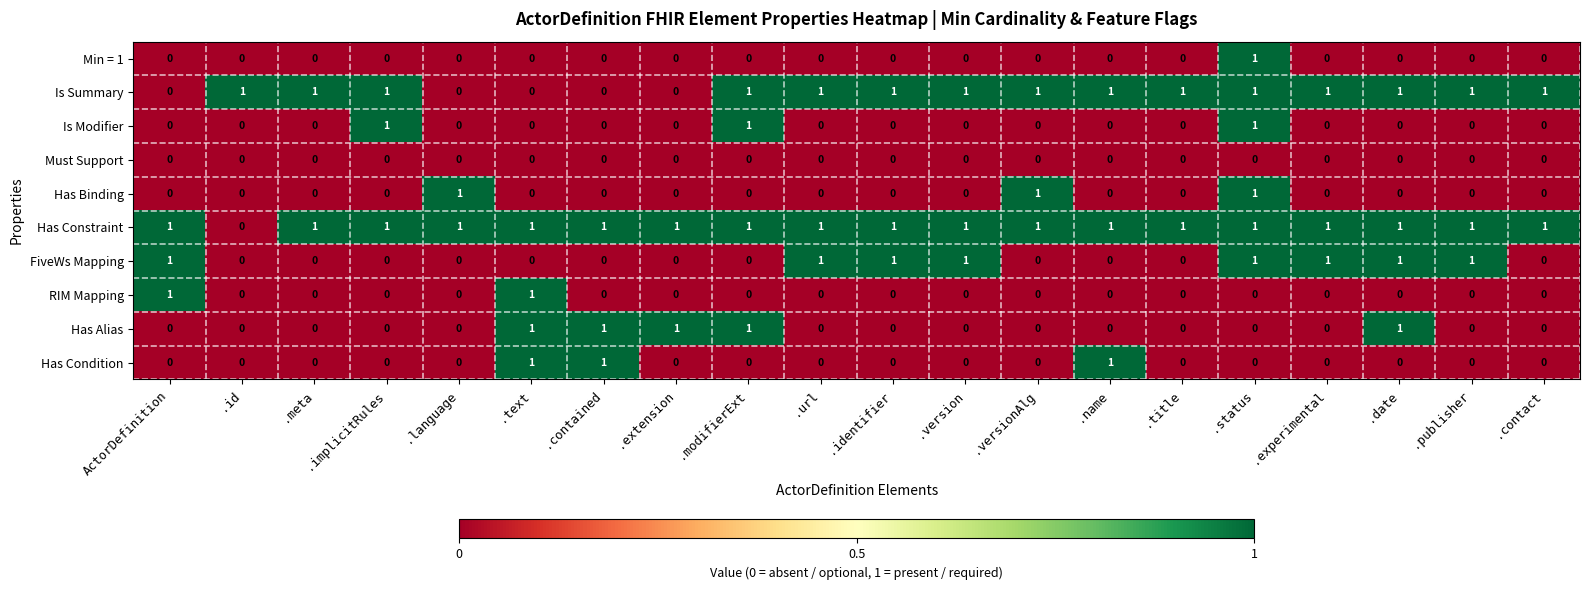

At which category is the sum across all series the highest?

.status